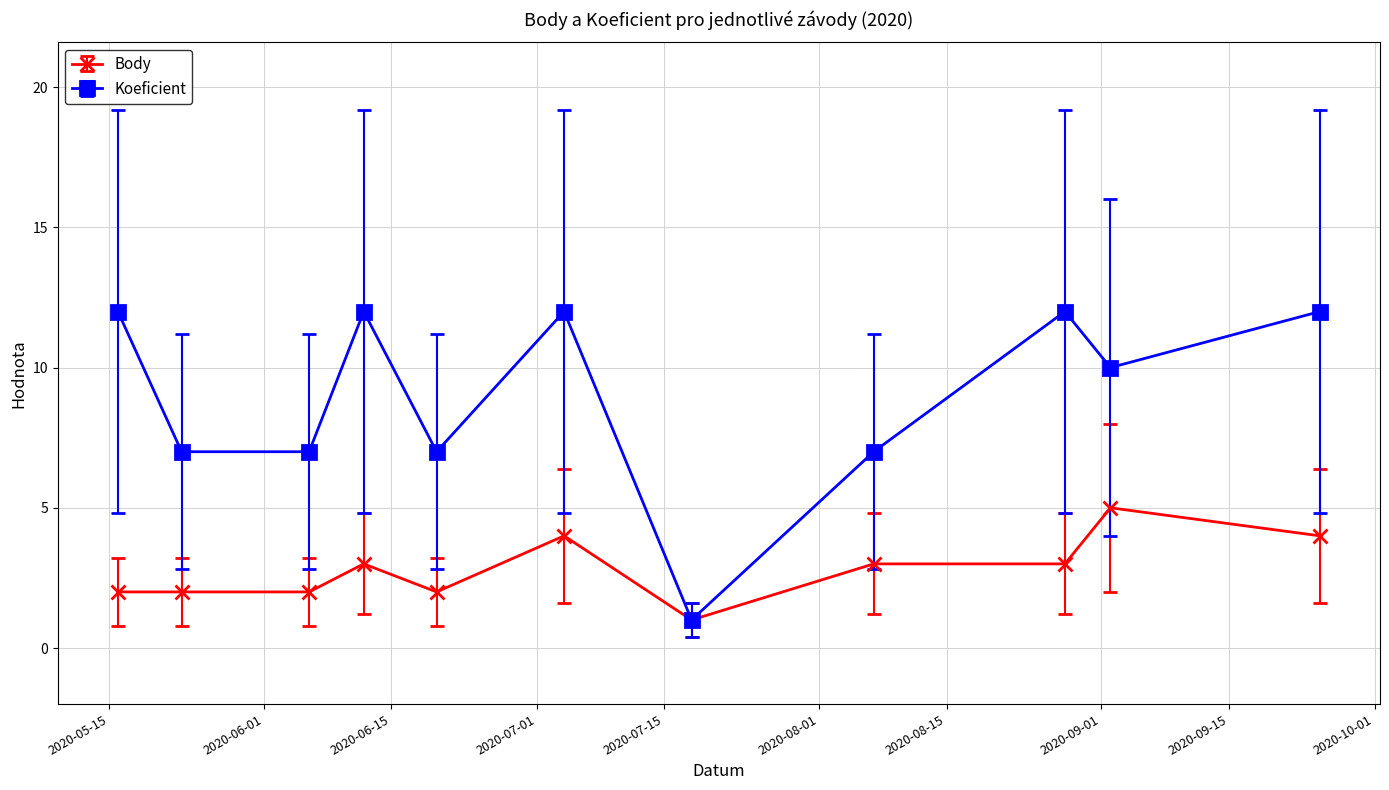

What is the highest value of the Body series?

5